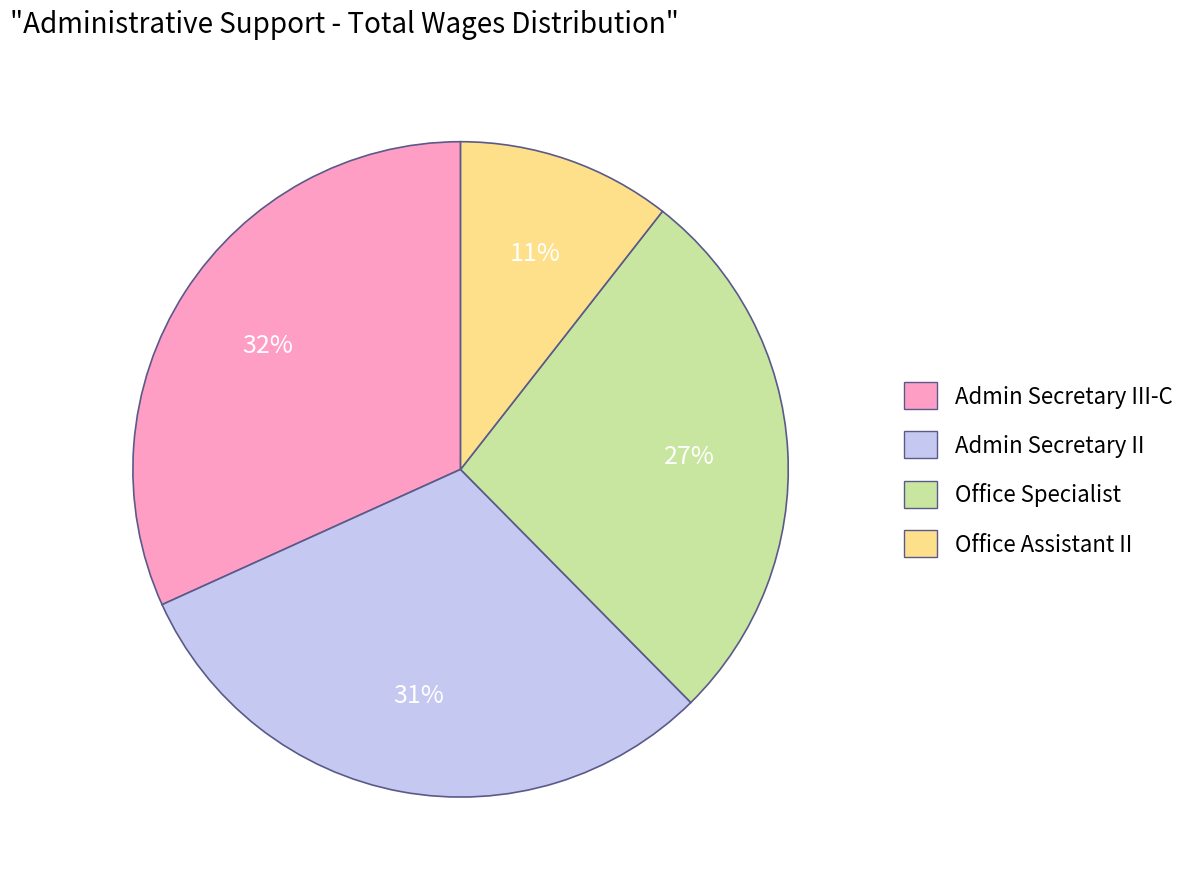

To the nearest percent, what portion does Office Assistant II represent?

11%